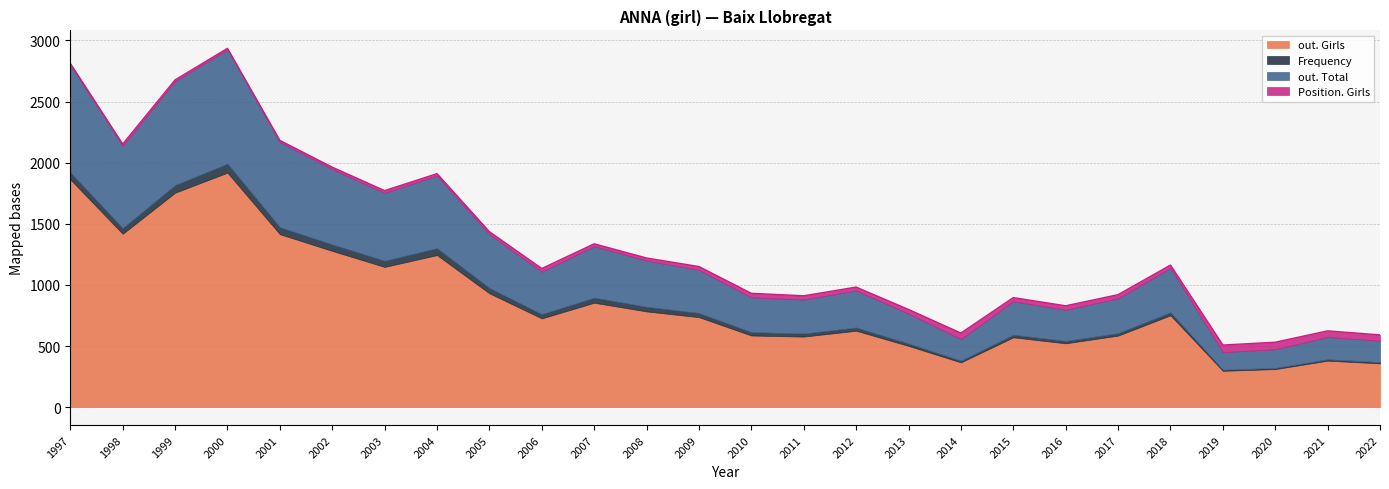

How many data points in out. Girls are above 736?

12